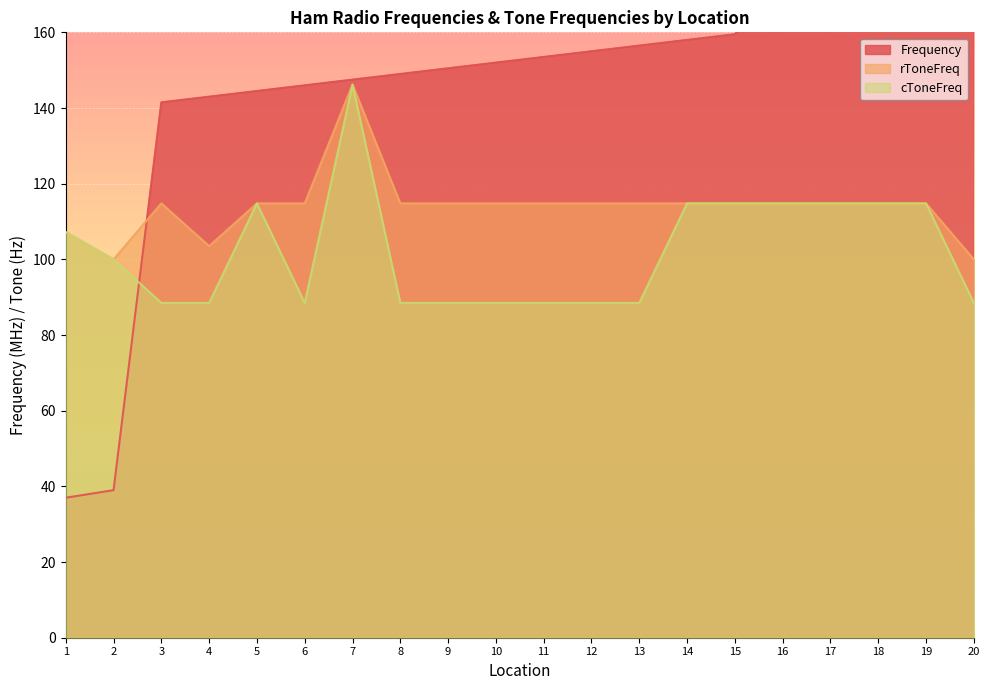

What is the minimum value for rToneFreq?

100.0